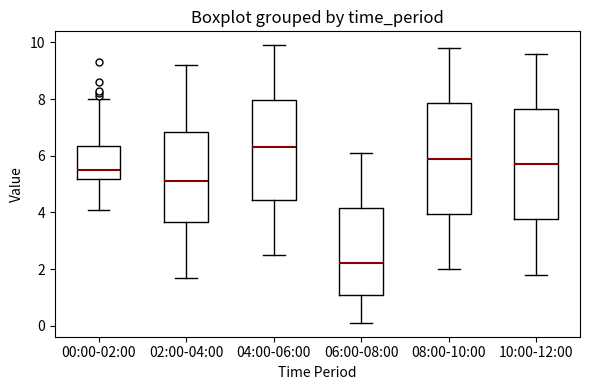

Reading left to right, transcribe this box plot: for each box, give where its median line is, the range the box spans, and where its two whiskers end, as read against the y-axis. The values are not printed on the chart, so give them approximately, as read against the axis.

00:00-02:00: median 5.6, box 5.2 to 6.4, whiskers 4.2 to 8.0
02:00-04:00: median 5.2, box 3.6 to 6.8, whiskers 1.8 to 9.2
04:00-06:00: median 6.4, box 4.4 to 8.0, whiskers 2.6 to 10.0
06:00-08:00: median 2.2, box 1.0 to 4.2, whiskers 0.2 to 6.2
08:00-10:00: median 6.0, box 4.0 to 7.8, whiskers 2.0 to 9.8
10:00-12:00: median 5.8, box 3.8 to 7.6, whiskers 1.8 to 9.6